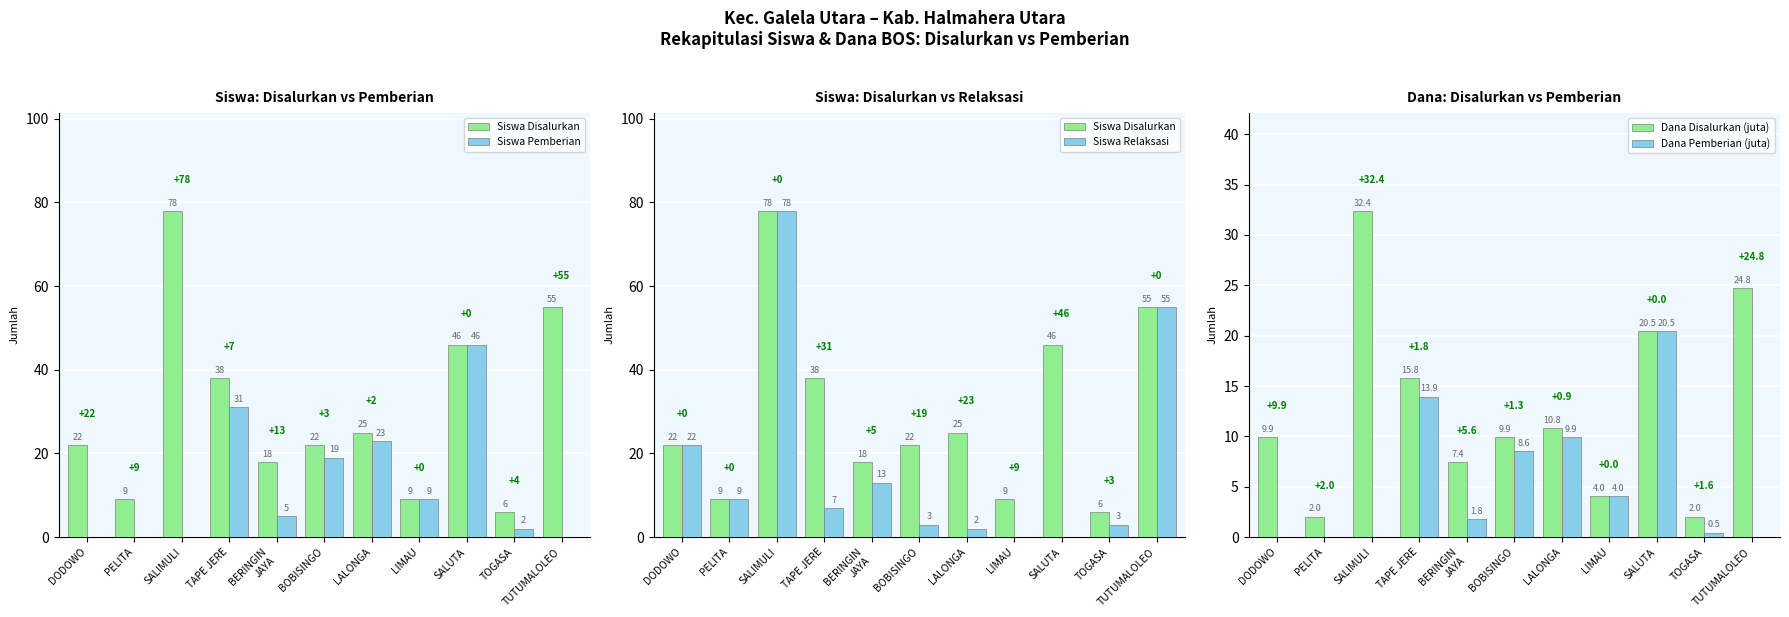

Which has a higher value, BOBISINGO or BERINGIN
JAYA?

BOBISINGO